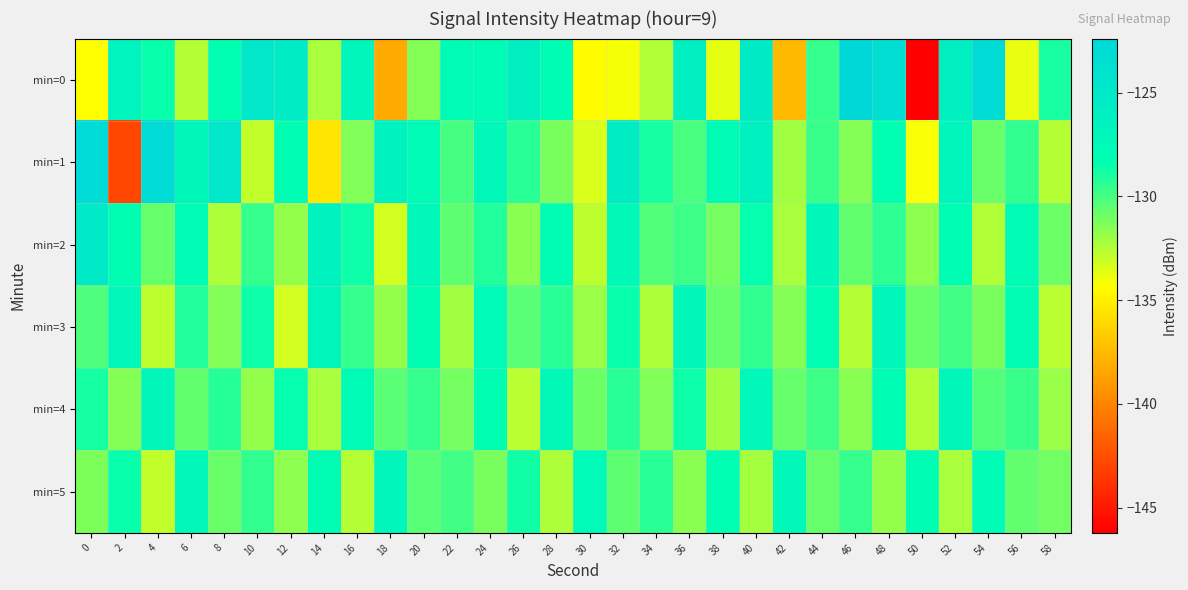

At 10, list the series in order from largest to smallest.

min=0, min=3, min=5, min=2, min=4, min=1